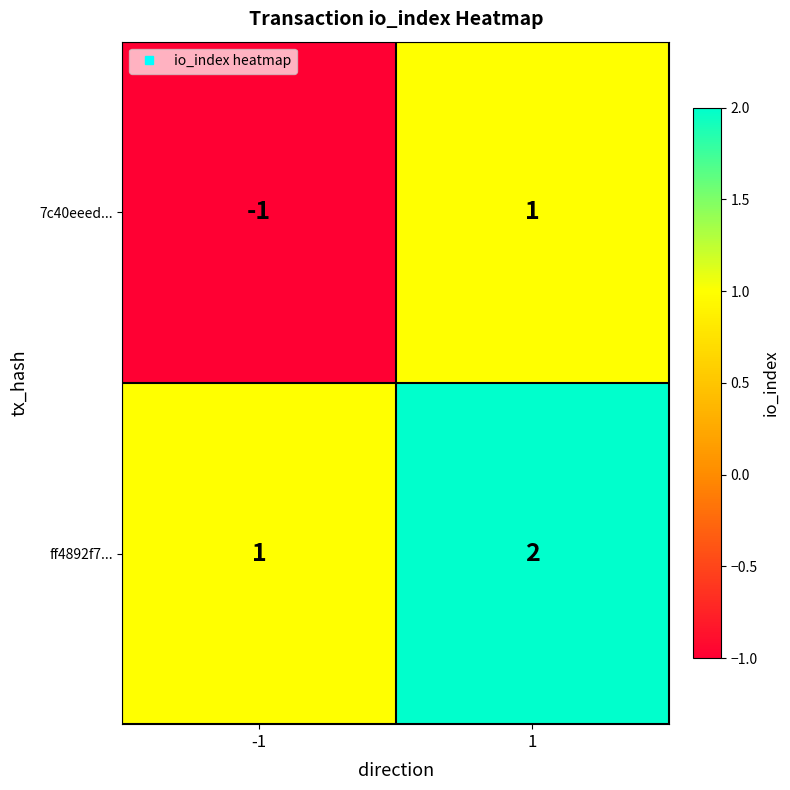

Reading left to right, list all the values displayed in this chart.

7c40eeed...: -1	1
ff4892f7...: 1	2